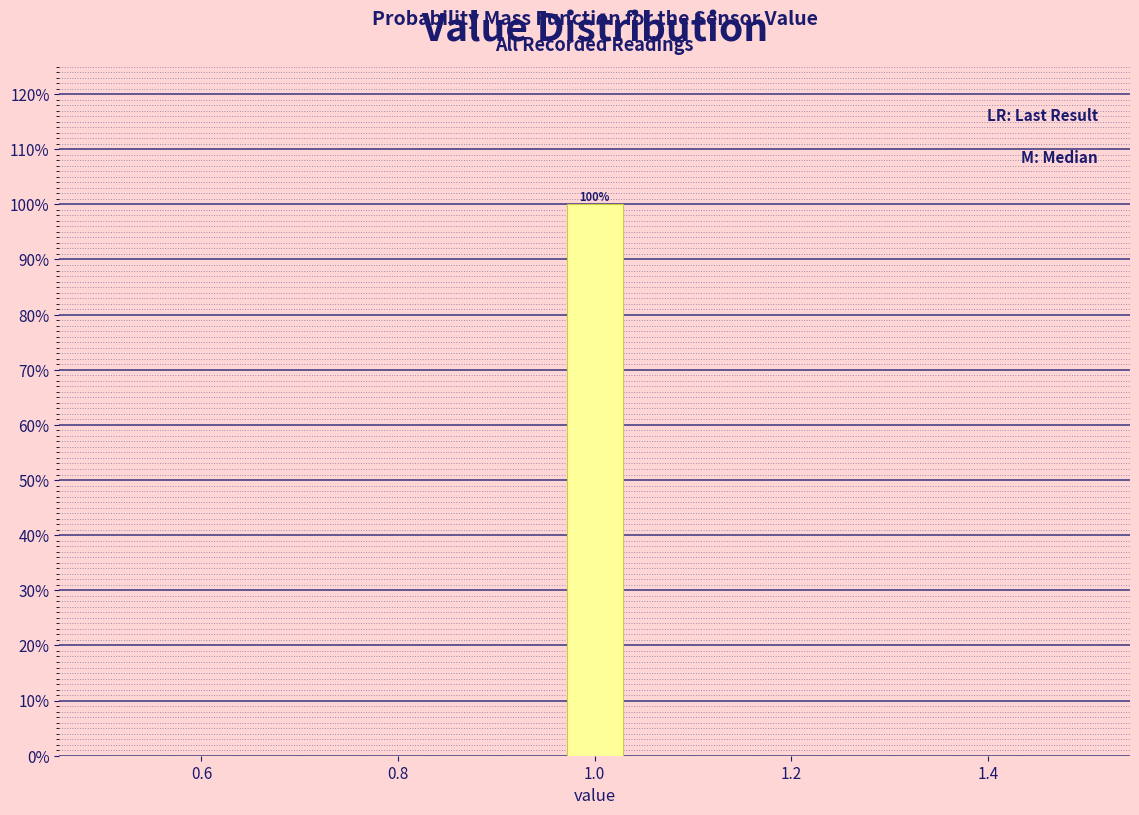

Around what value on the x-axis is the tallest bar? Give the approximate position of its centre, as read against the axis.

1.00